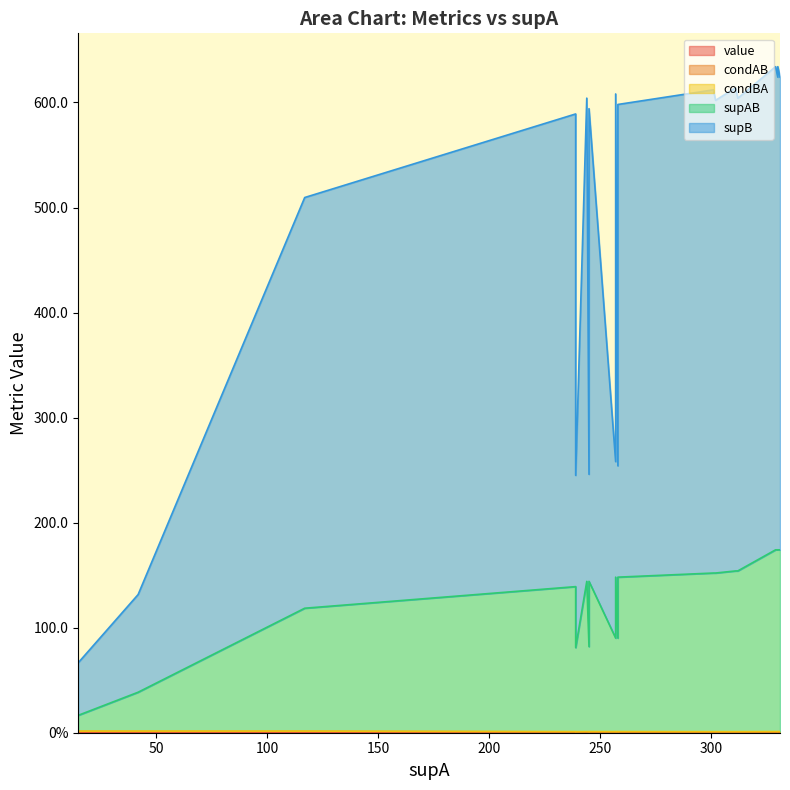

What is the difference between the second highest and second lowest values in the supAB series?

136.0